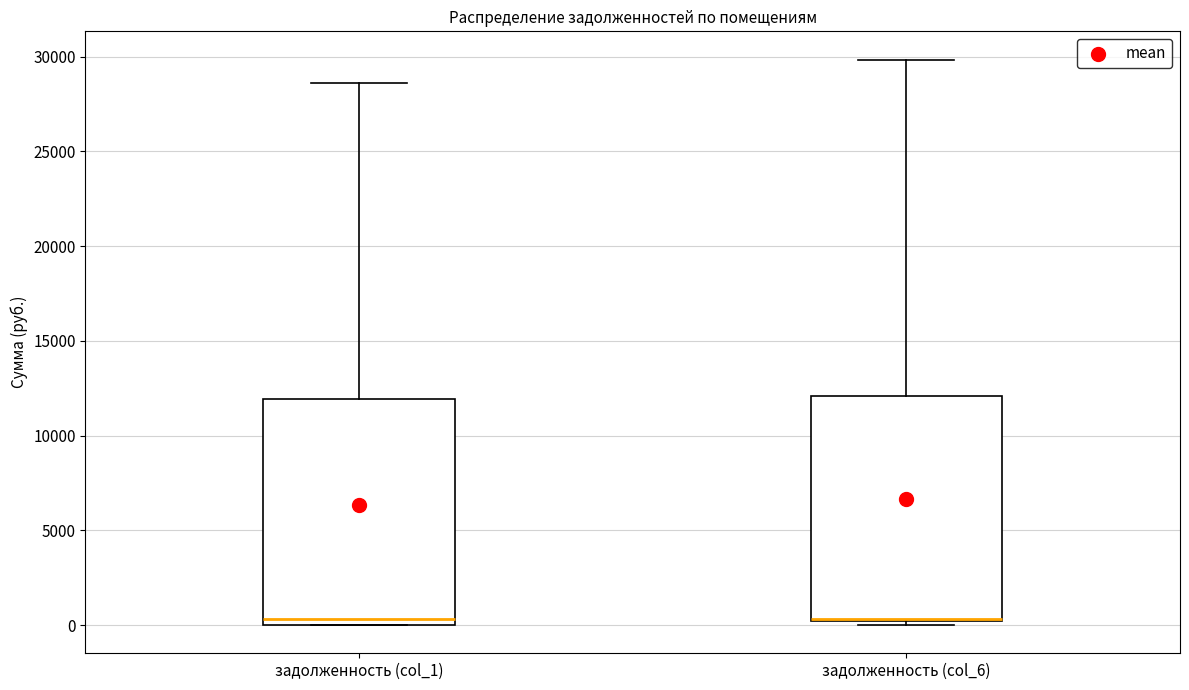

Where is the lower edge of the box for задолженность (col_6) on the y-axis? The values are not printed on the chart, so give them approximately, as read against the axis.

0